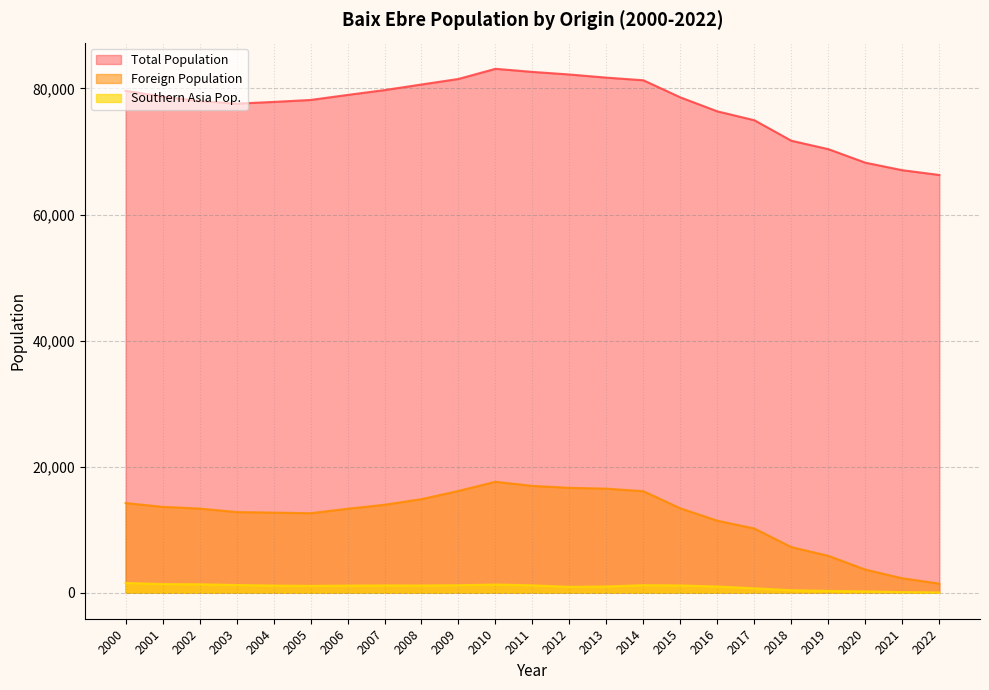

What is the highest value of the Foreign Population series?

17583